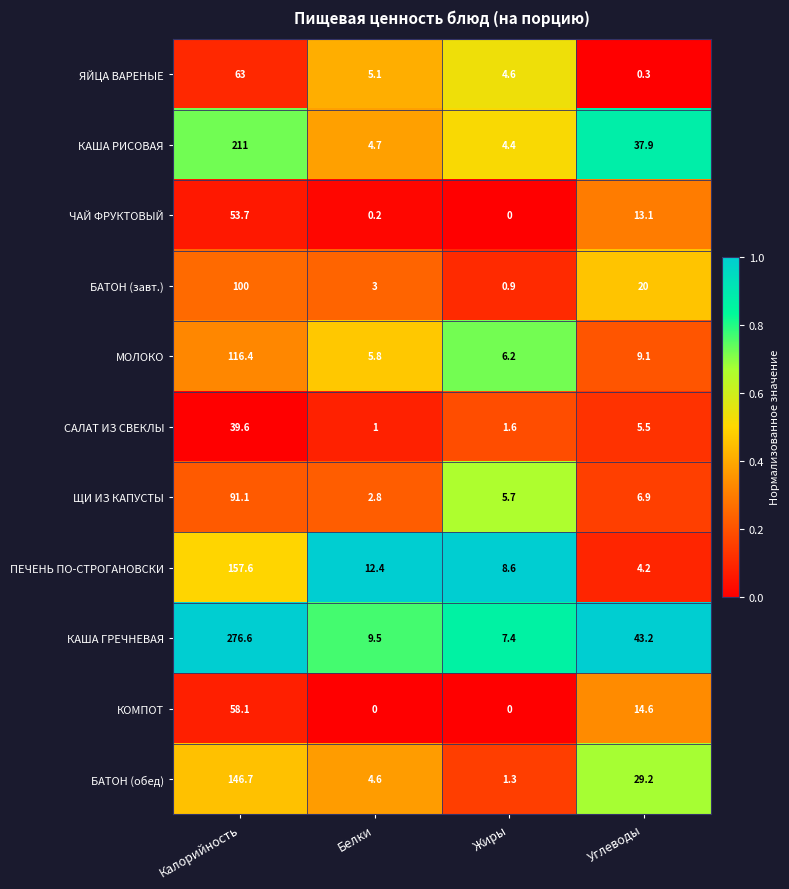

Is it true that КОМПОТ equals 0.0 at Жиры?

True